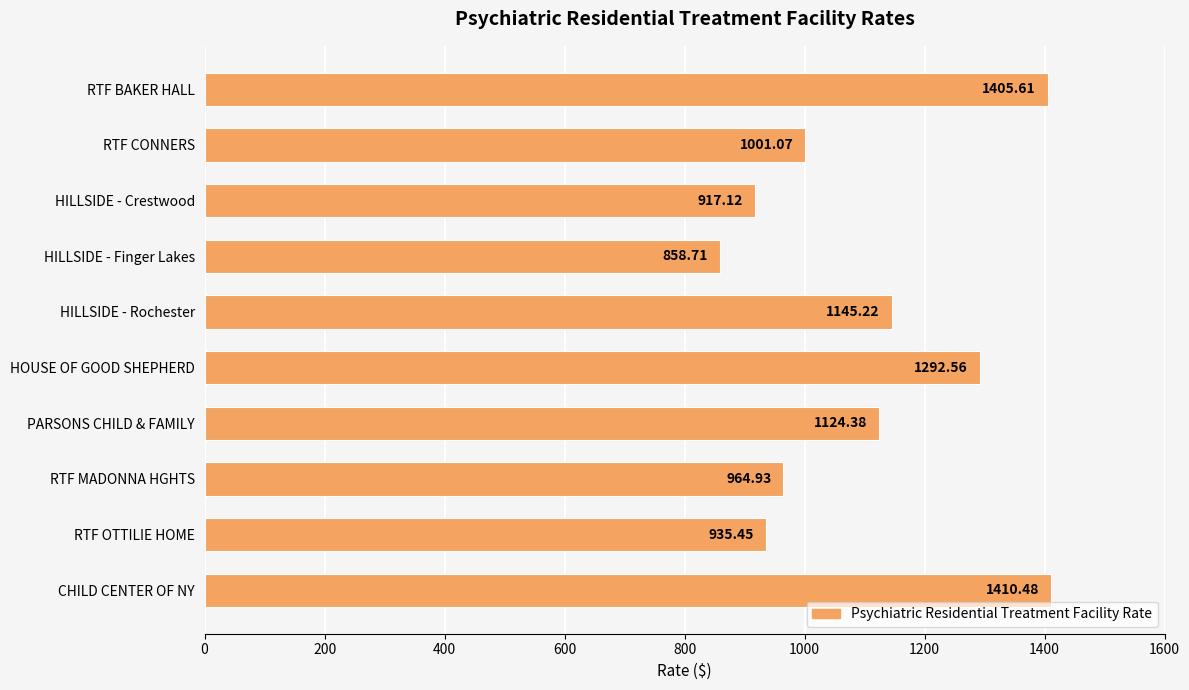

At which label is the value closest to 1134?

PARSONS CHILD & FAMILY